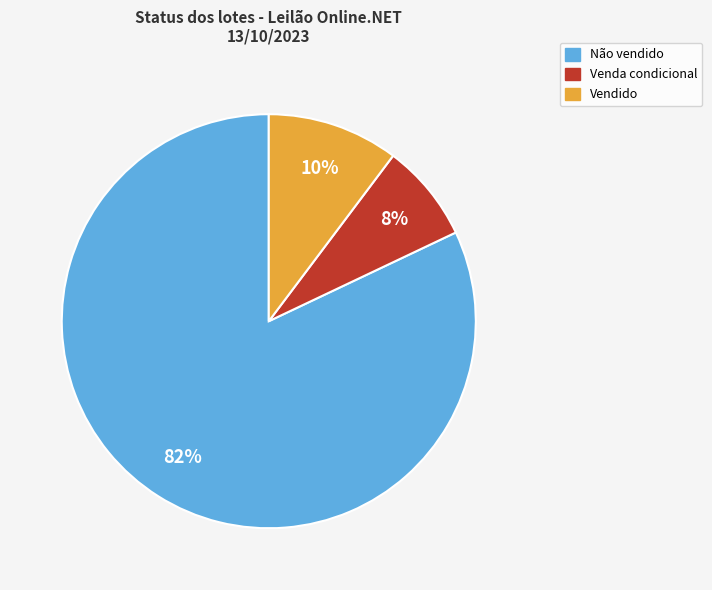

Is there a majority slice in this chart?

Yes